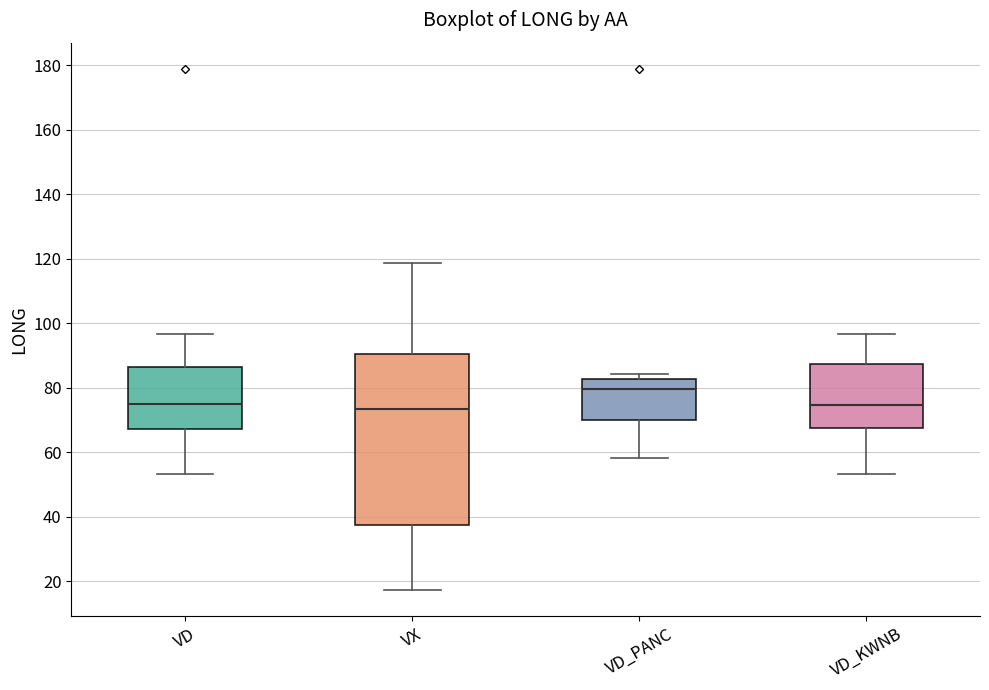

Comparing the boxes themselves (not the whiskers), which one is the tallest?

VX